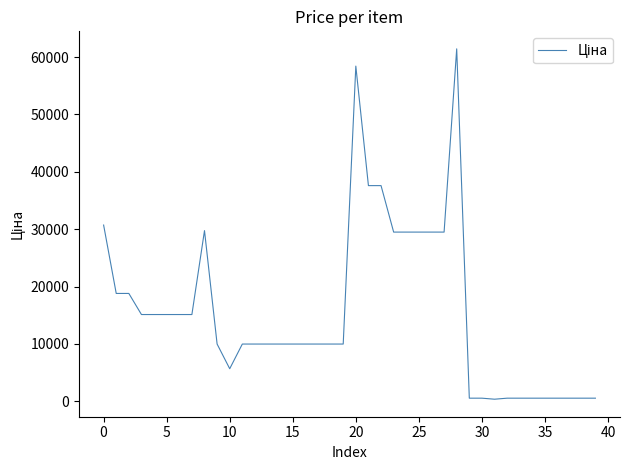

What is the maximum value shown in the chart?

61434.3